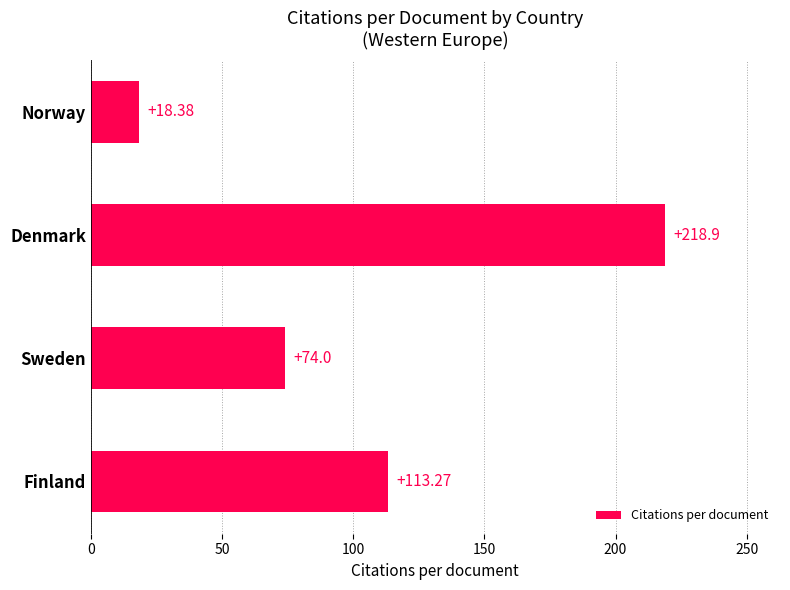

What is the average value?

106.1